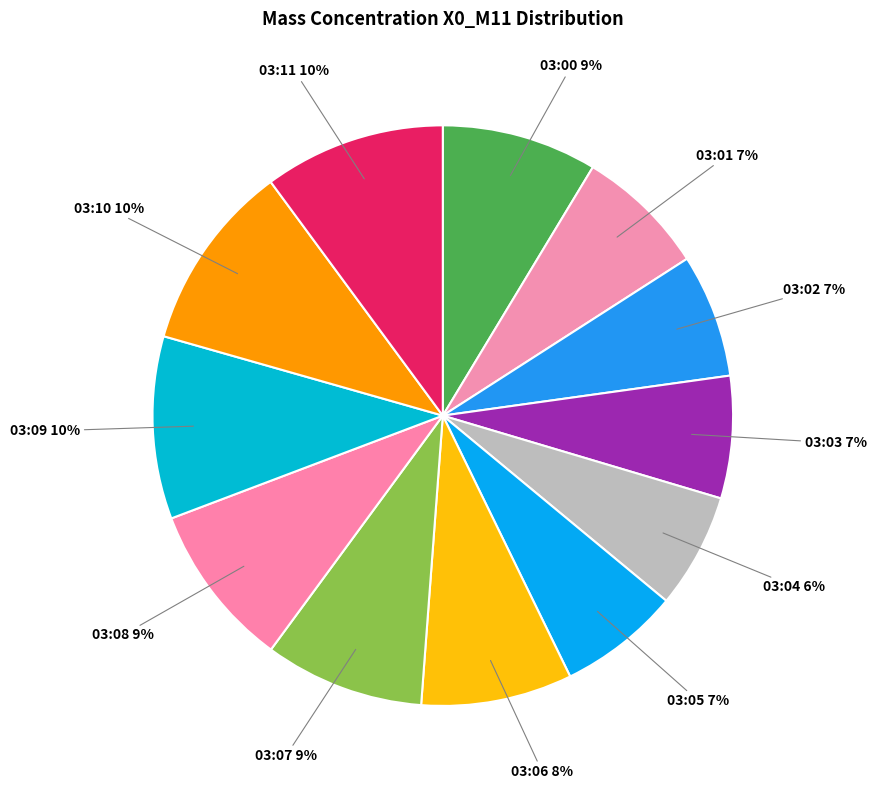

To the nearest percent, what portion does 03:07 represent?

9%